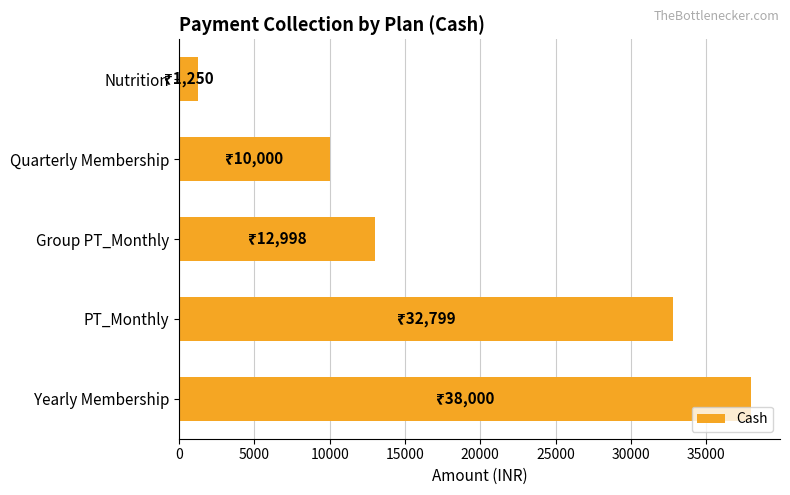

What is the sum of all values?

95047